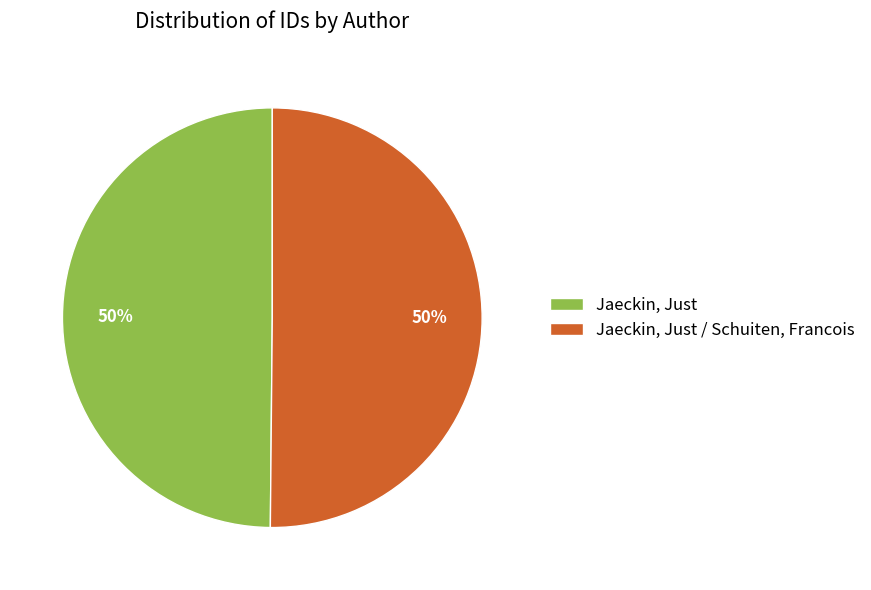

Approximately how many times larger is the value at Jaeckin, Just / Schuiten, Francois compared to Jaeckin, Just?

1.0